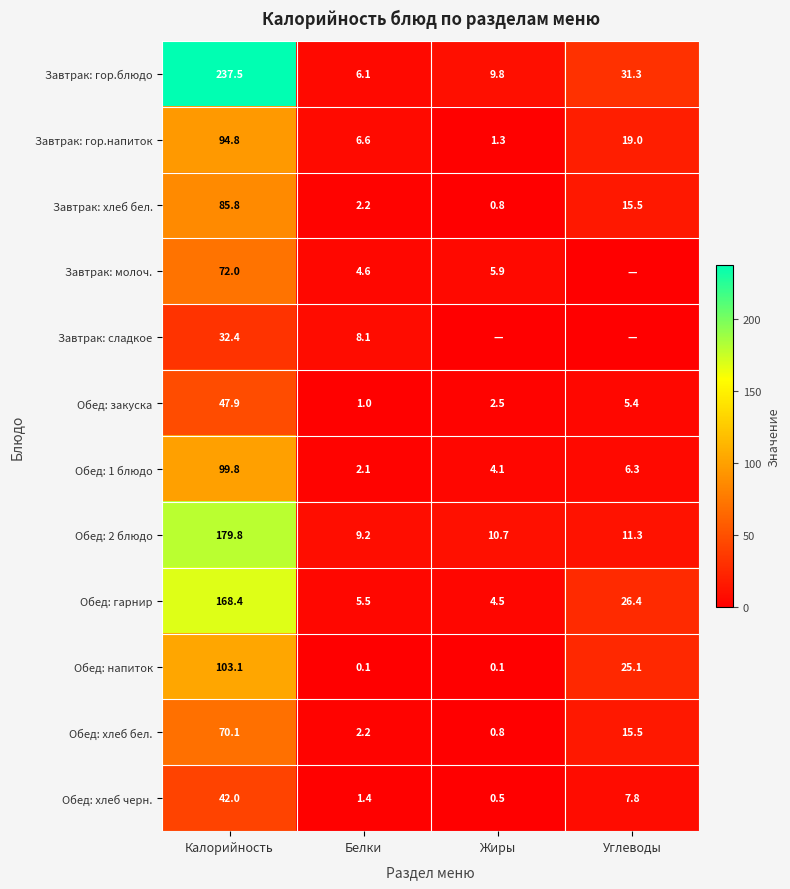

At which label does Завтрак: гор.напиток first exceed 19?

Калорийность